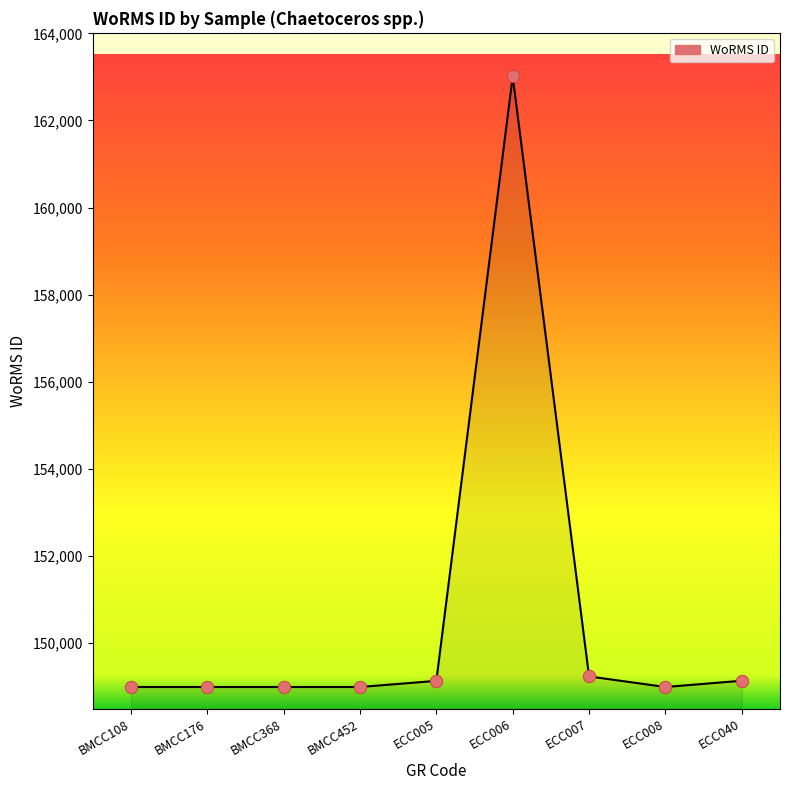

What is the change in value from ECC006 to ECC008?

-14028